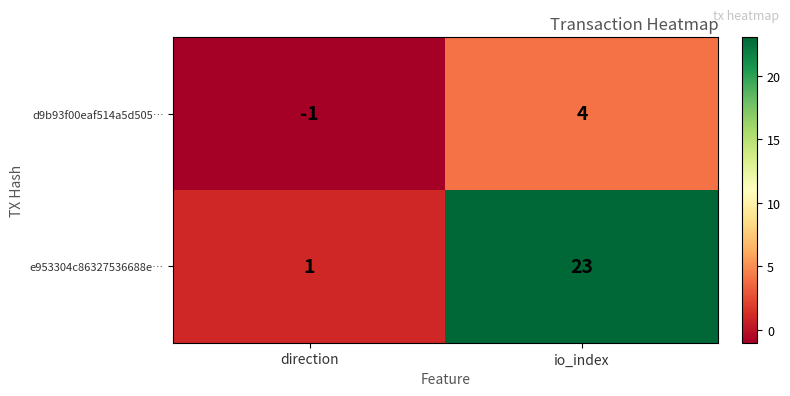

At which label is e953304c86327536688e… closest to 12?

direction